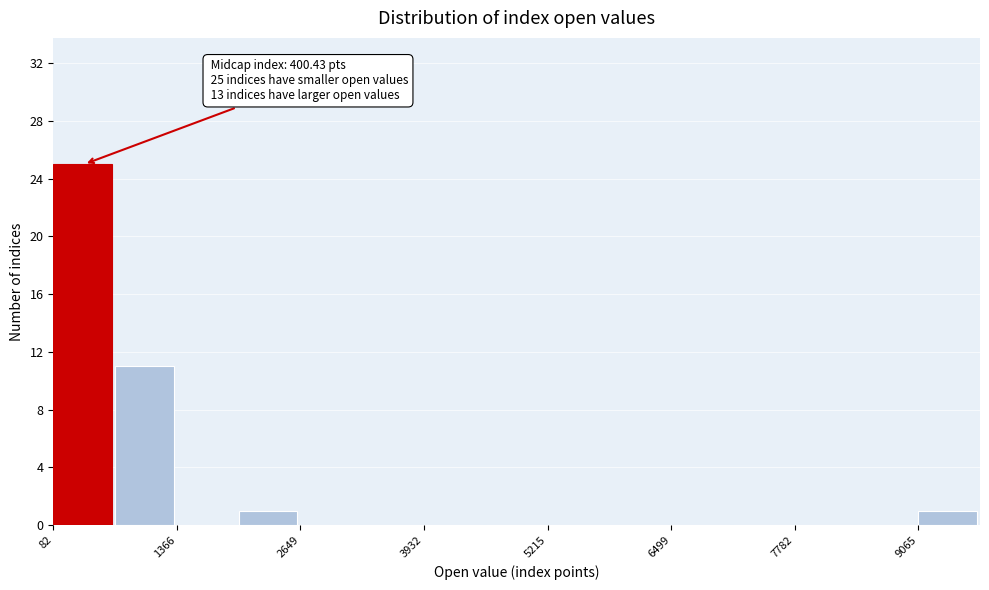

Read against the x-axis, roughly where is the centre of the tallest bar?

400